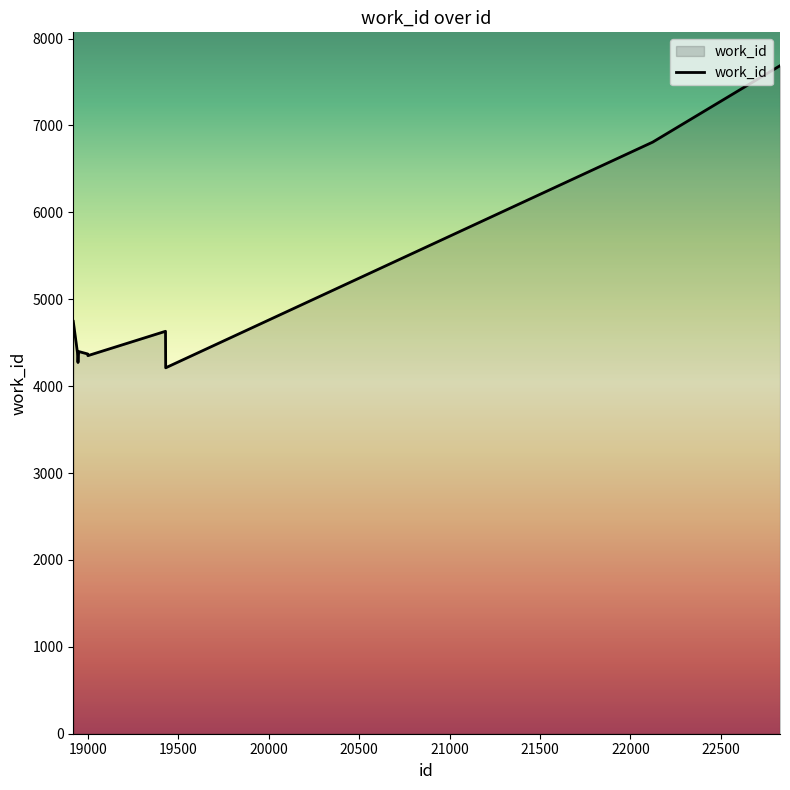

What is the greatest value displayed?

7687